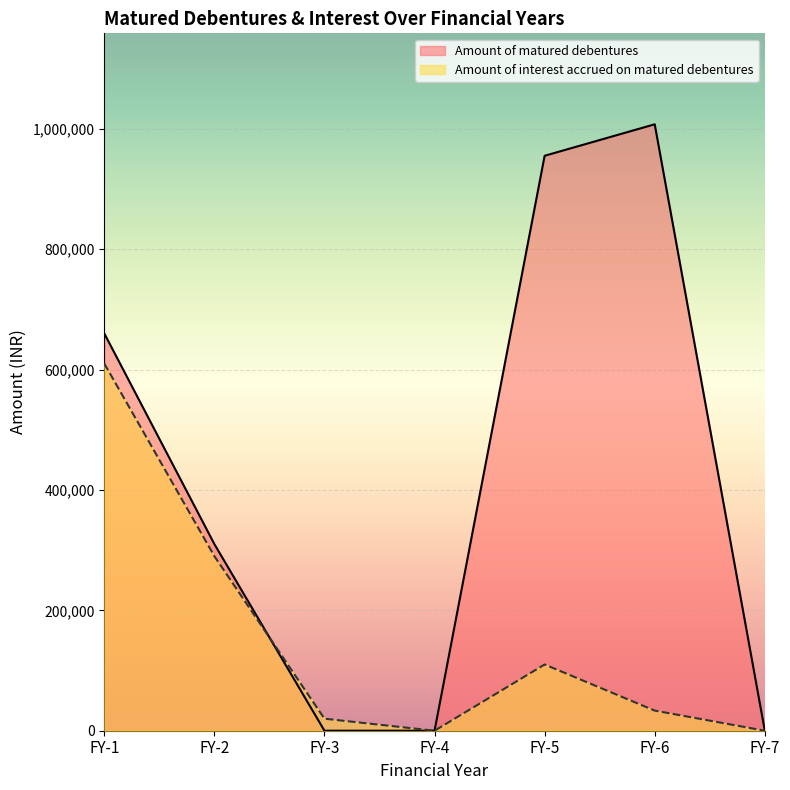

How many lines are shown in the chart?

2